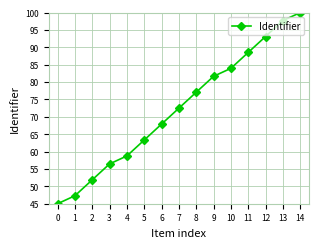

Reading right to left, extract all data points from this chart.

100.0	97.7	93.1	88.5	84.0	81.7	77.1	72.5	67.9	63.3	58.8	56.5	51.9	47.3	45.0